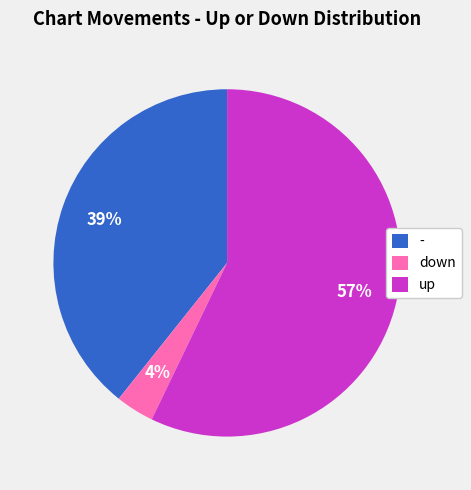

Does any single category account for the majority?

Yes